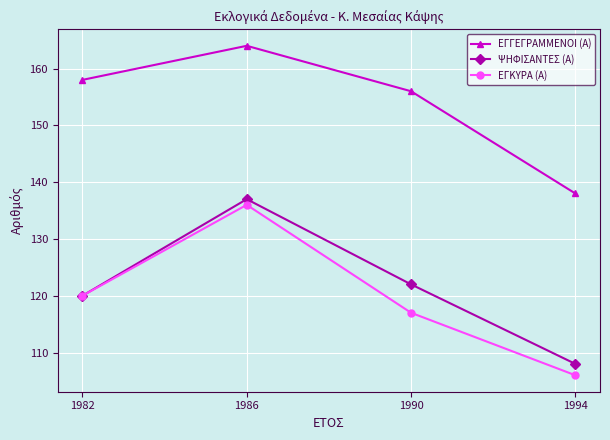

List the labels in order of ΕΓΚΥΡΑ (Α) value, largest first.

1986, 1982, 1990, 1994